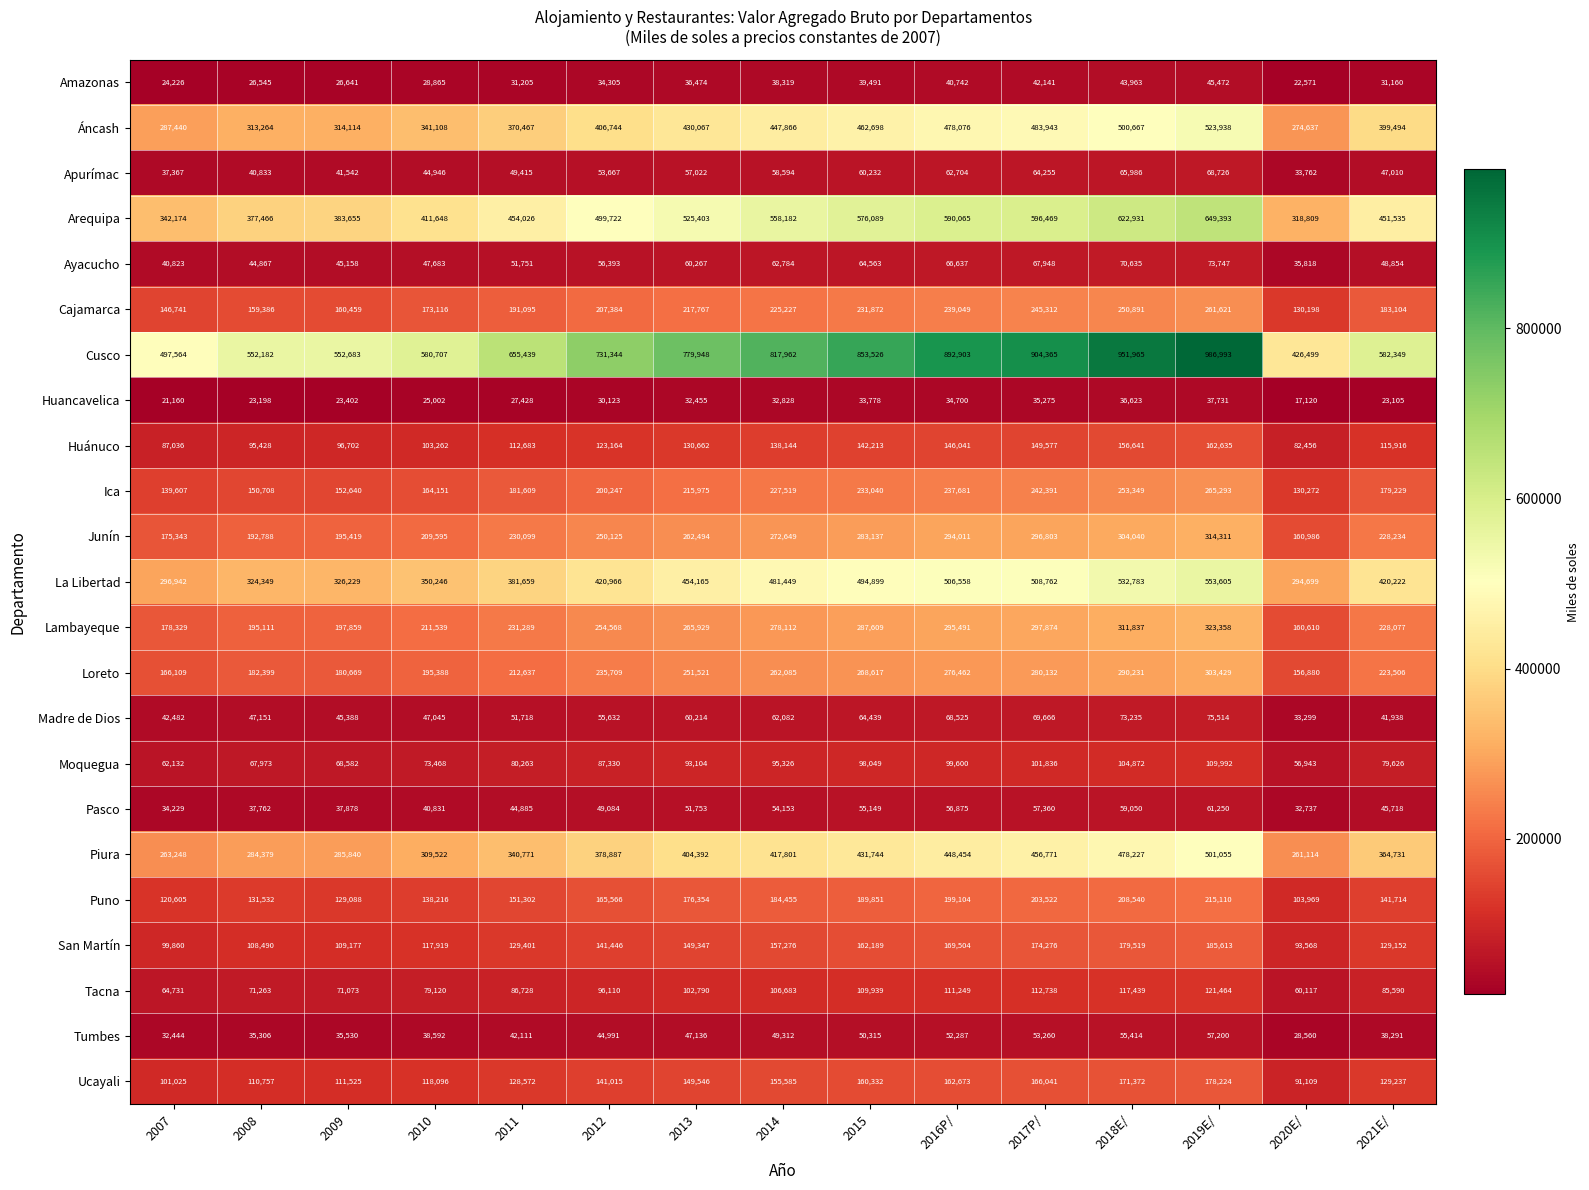

What is the total value across all series at 2014?

5184393